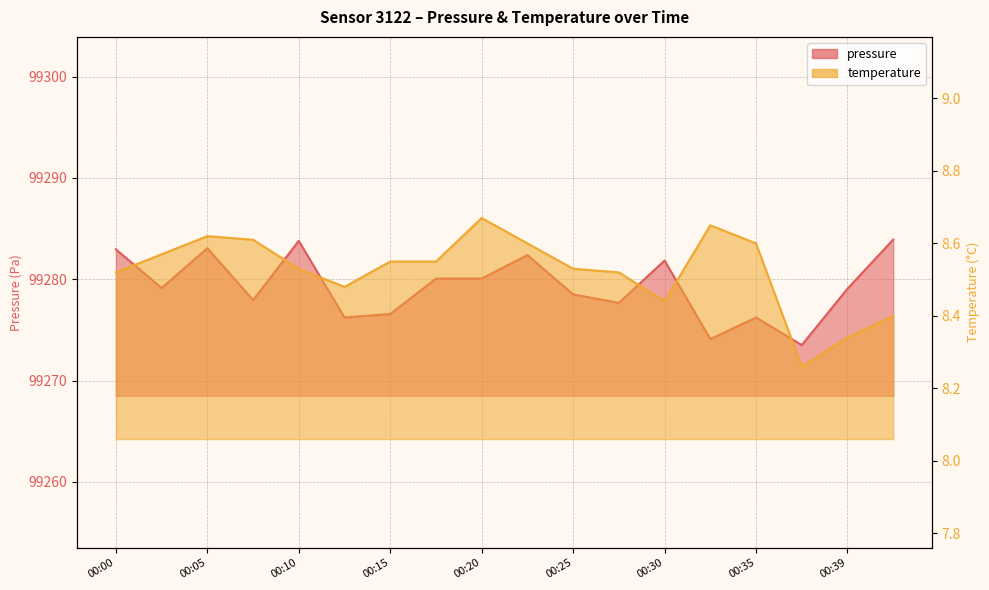

What is the greatest value displayed?

99283.9